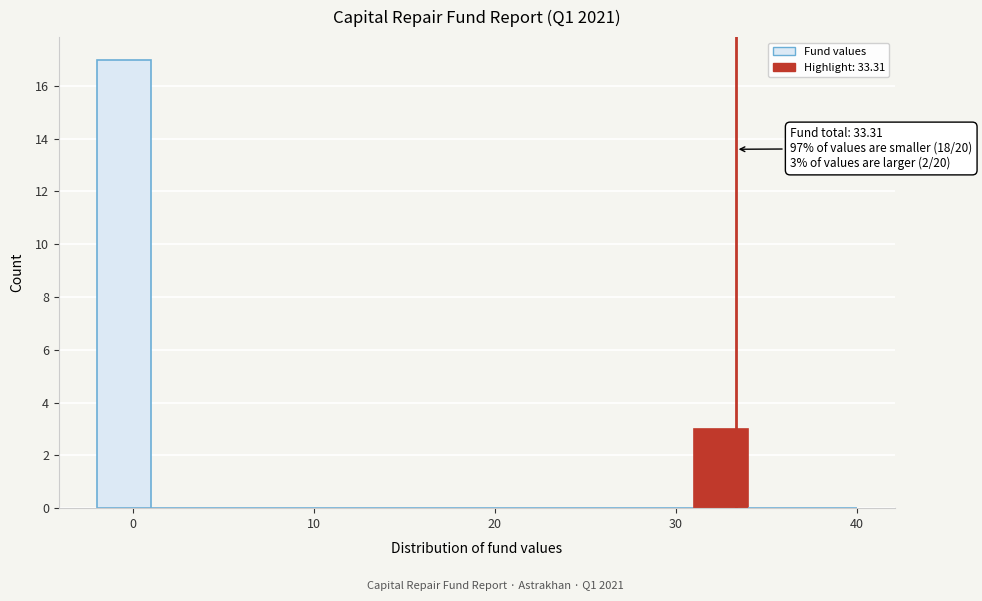

Around what value on the x-axis is the tallest bar? Give the approximate position of its centre, as read against the axis.

0